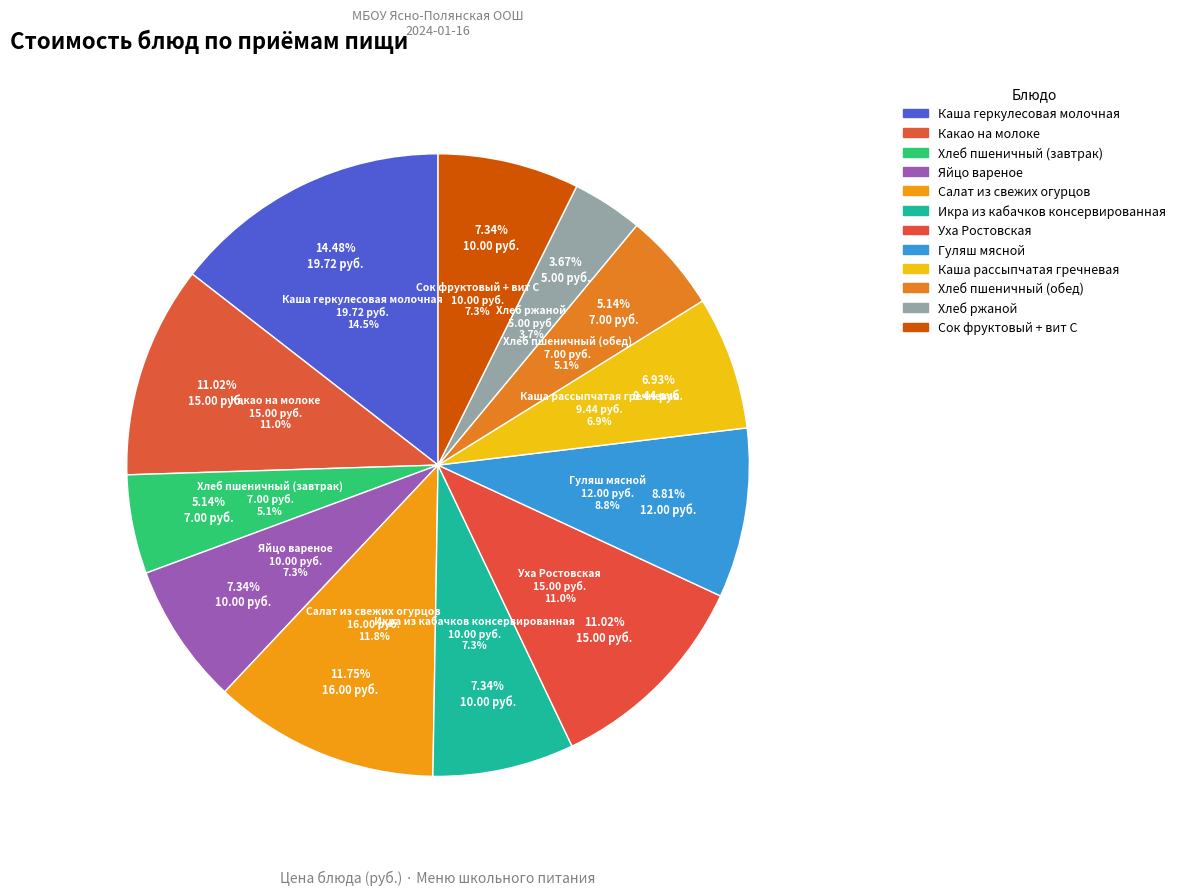

Does any single category account for the majority?

No